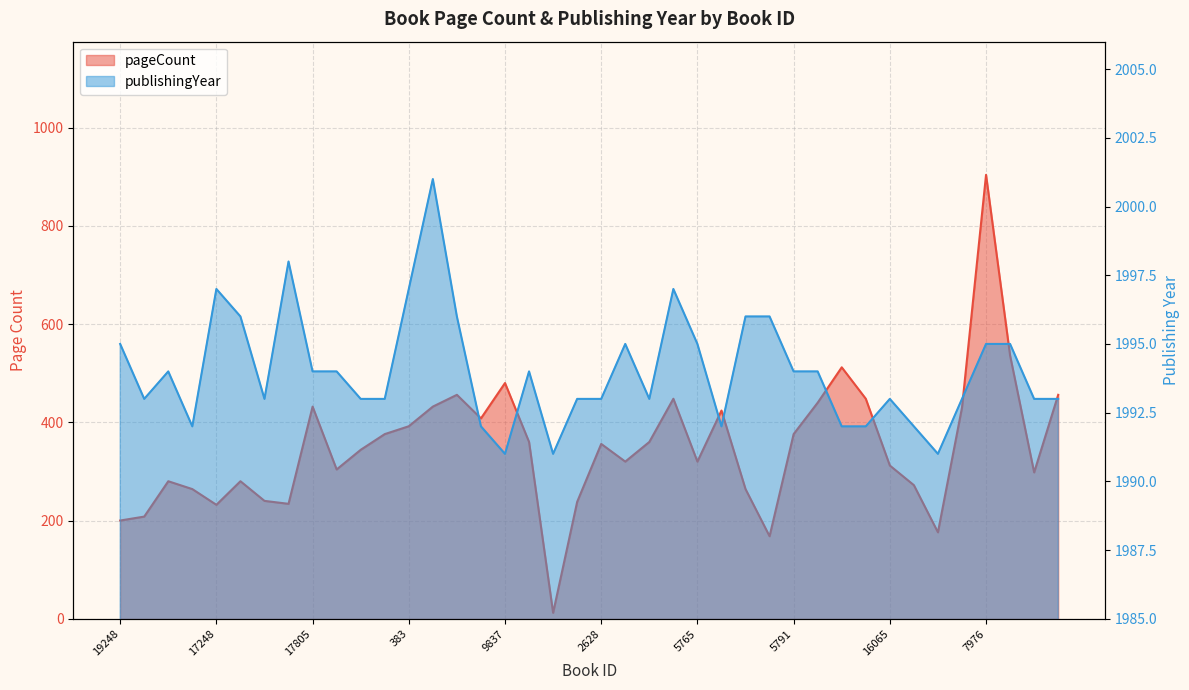

Reading left to right, transcribe all the data shown in this chart.

pageCount: 200	208	280	264	232	280	240	234	432	304	344	376	392	432	456	408	480	360	12	238	356	320	360	448	320	424	264	168	376	440	512	448	312	272	176	430	904	536	298	456
publishingYear: 1995	1993	1994	1992	1997	1996	1993	1998	1994	1994	1993	1993	1997	2001	1996	1992	1991	1994	1991	1993	1993	1995	1993	1997	1995	1992	1996	1996	1994	1994	1992	1992	1993	1992	1991	1993	1995	1995	1993	1993